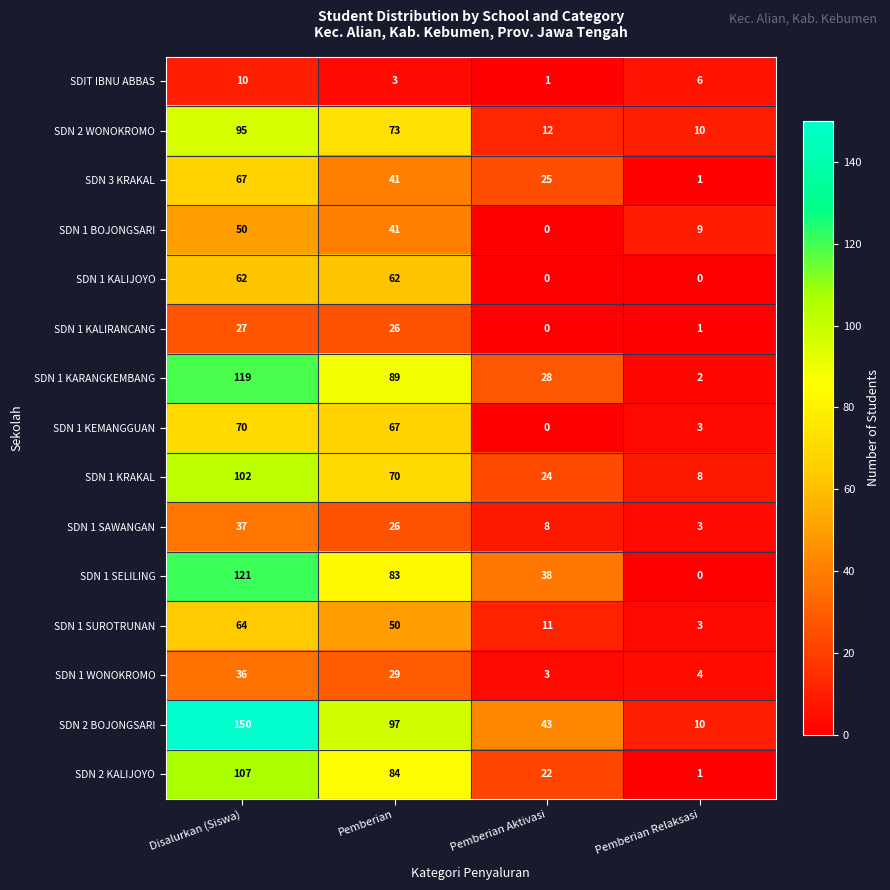

Which series has the largest total across all categories?

SDN 2 BOJONGSARI